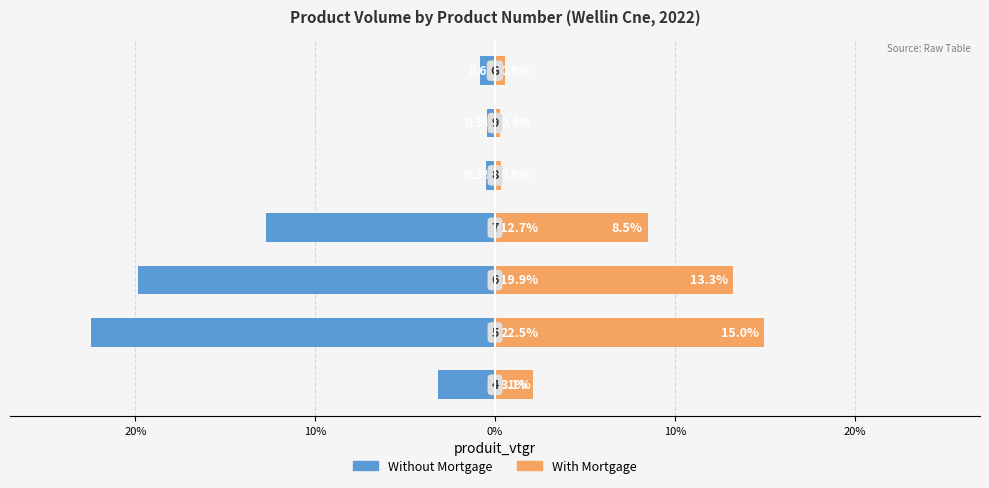

Reading left to right, list all the values displayed in this chart.

Without Mortgage: 30%=-3.1	20%=-22.5	10%=-19.9	0%=-12.7	10%=-0.5	20%=-0.4	30%=-0.8
With Mortgage: 30%=2.1	20%=15.0	10%=13.3	0%=8.5	10%=0.3	20%=0.3	30%=0.6